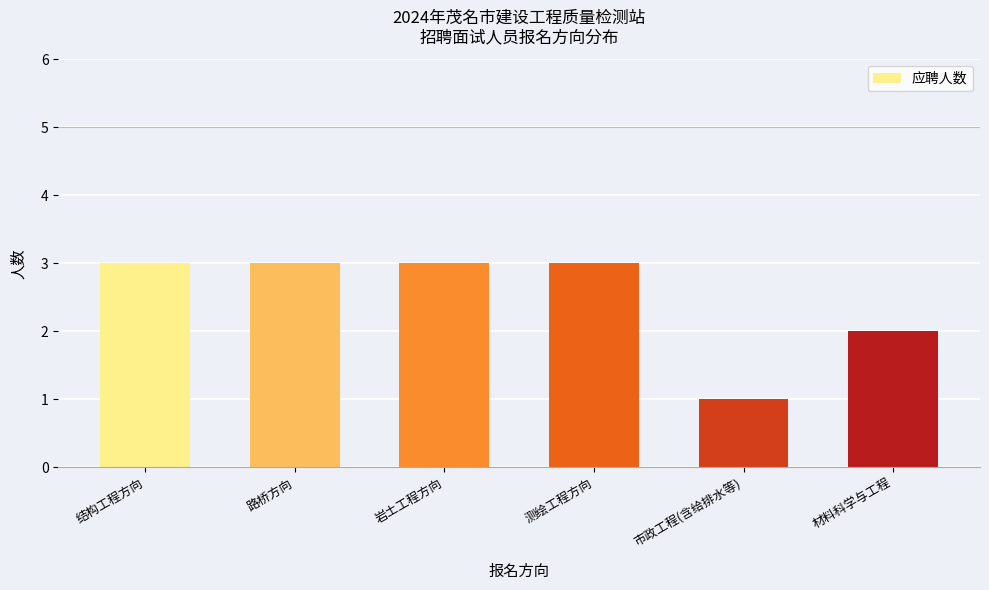

Count the values in the range 2 to 3.

5